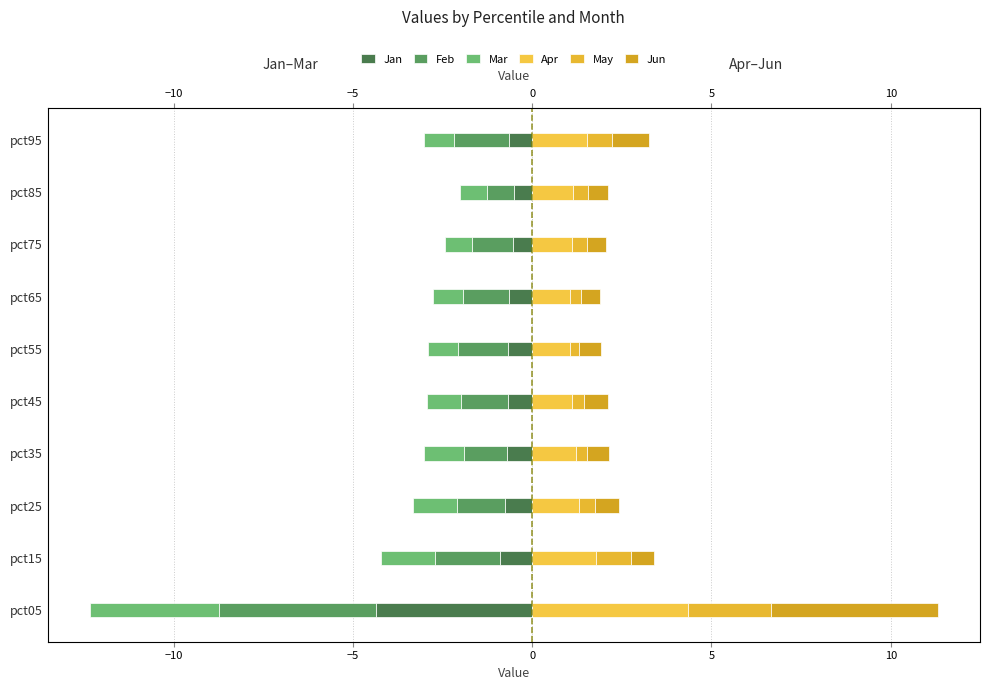

The value of Apr at pct35 is 0.6. True or false?

False